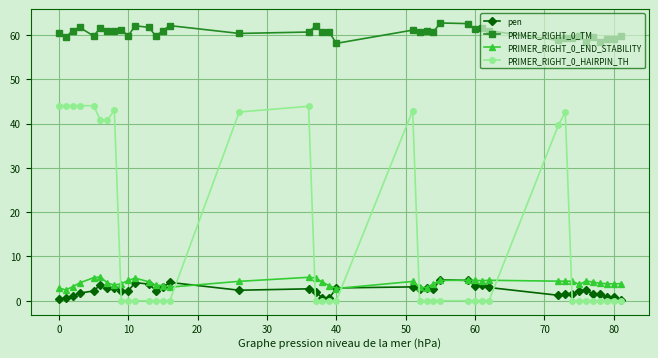

Which series has the largest total across all categories?

PRIMER_RIGHT_0_TM